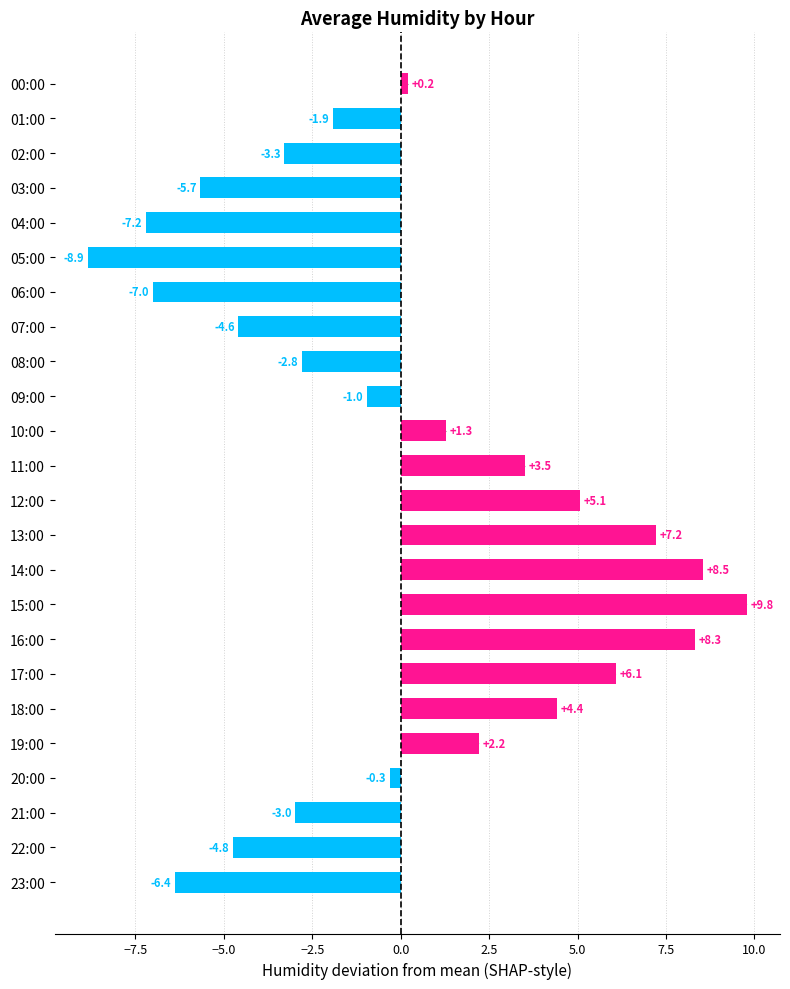

What position from the bottom is 06:00?

18